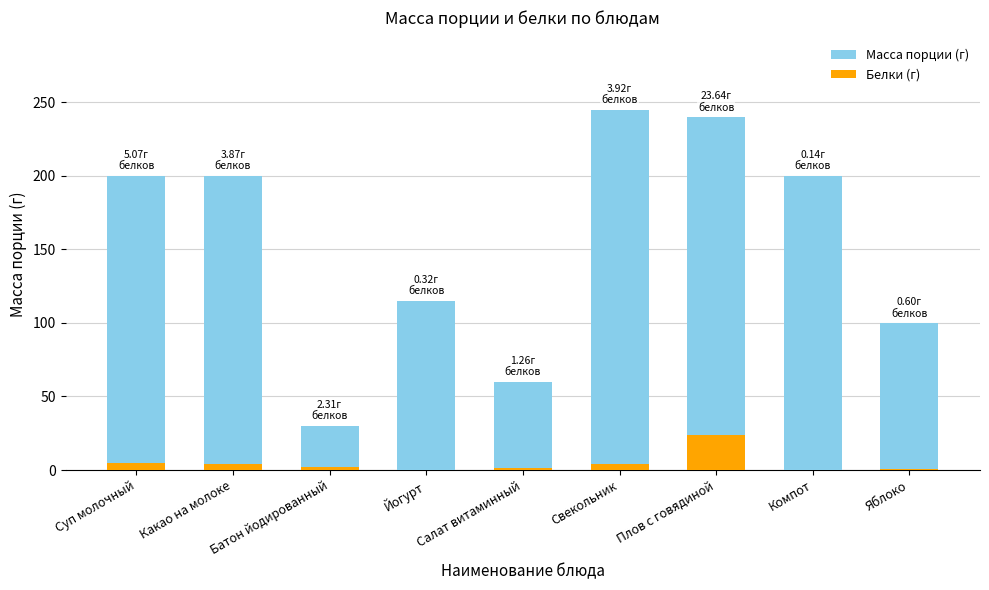

Reading right to left, transcribe all the data shown in this chart.

Масса порции (г): 100.0	200.0	240.0	245.0	60.0	115.0	30.0	200.0	200.0
Белки (г): 0.6	0.1	23.6	3.9	1.3	0.3	2.3	3.9	5.1